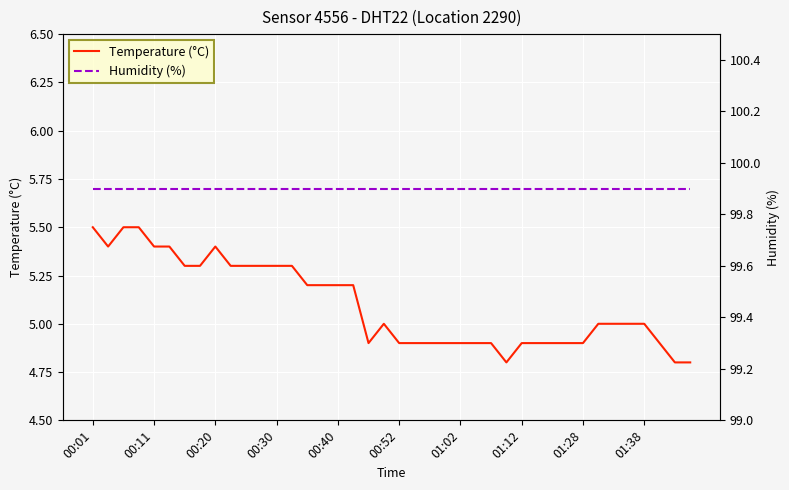

What is the lowest value of the Temperature (°C) series?

4.8